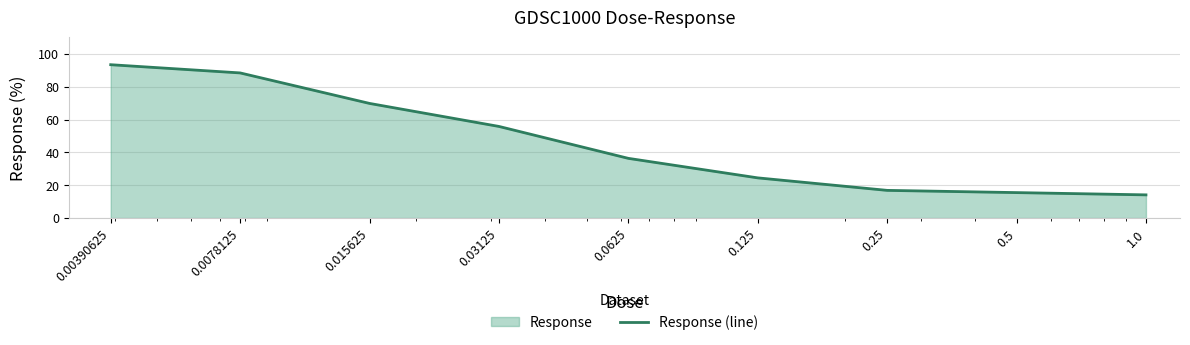

Reading left to right, what are all the values shown in this chart?

0.00390625=93.4	0.0078125=88.4	0.015625=69.8	0.03125=55.8	0.0625=36.4	0.125=24.5	0.25=16.9	0.5=15.5	1.0=14.1